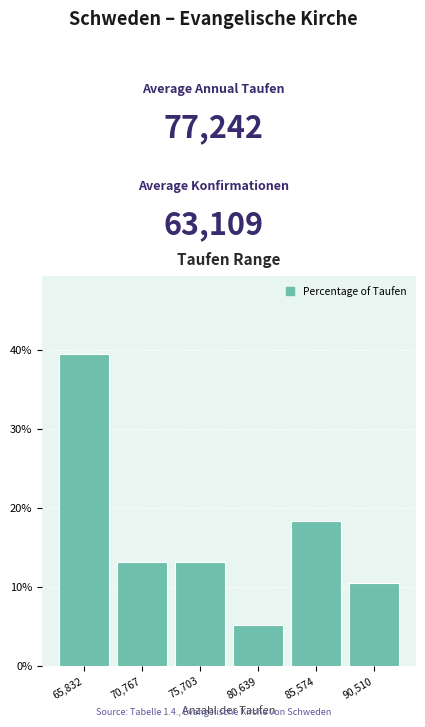

Reading left to right, extract all data points from this chart.

39.5	13.2	13.2	5.3	18.4	10.5